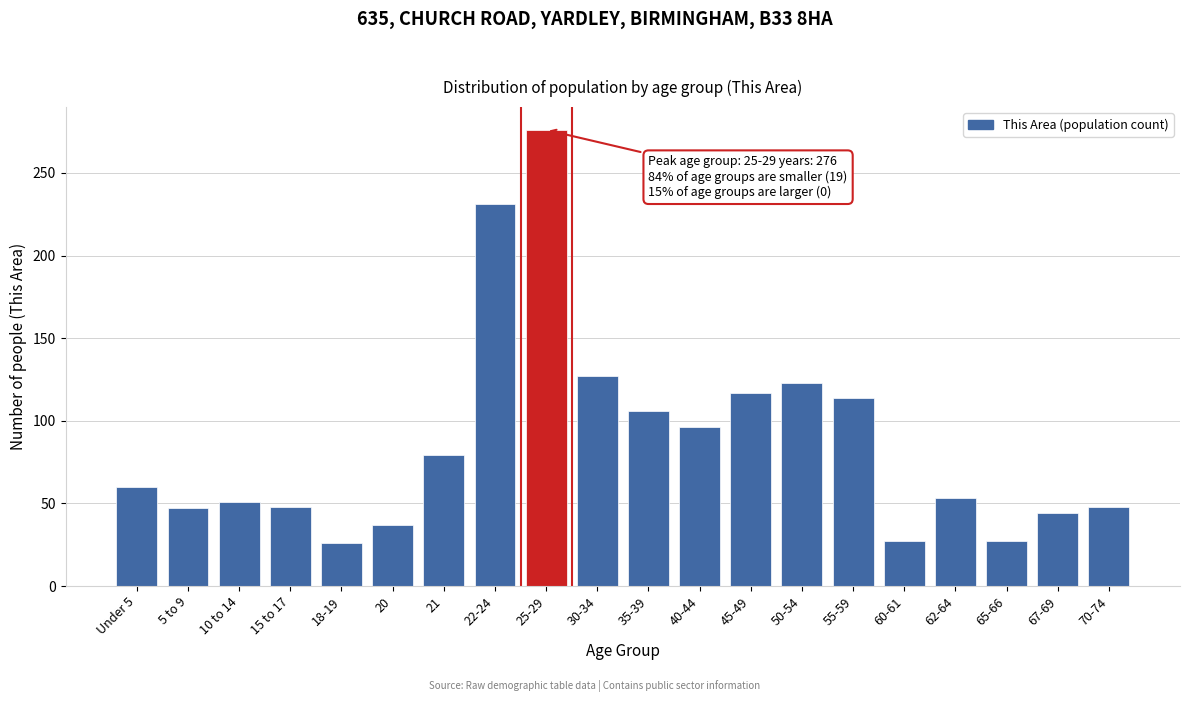

The chart shows a value of 48 at 70-74. True or false?

True